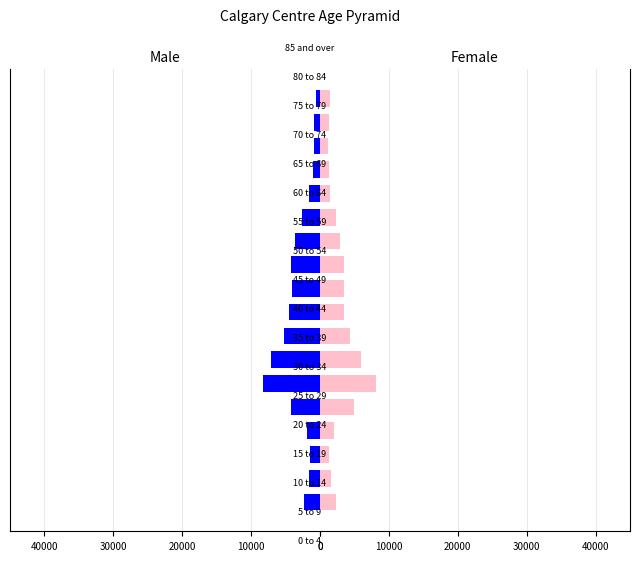

What is the total value across all series at 5?

16340